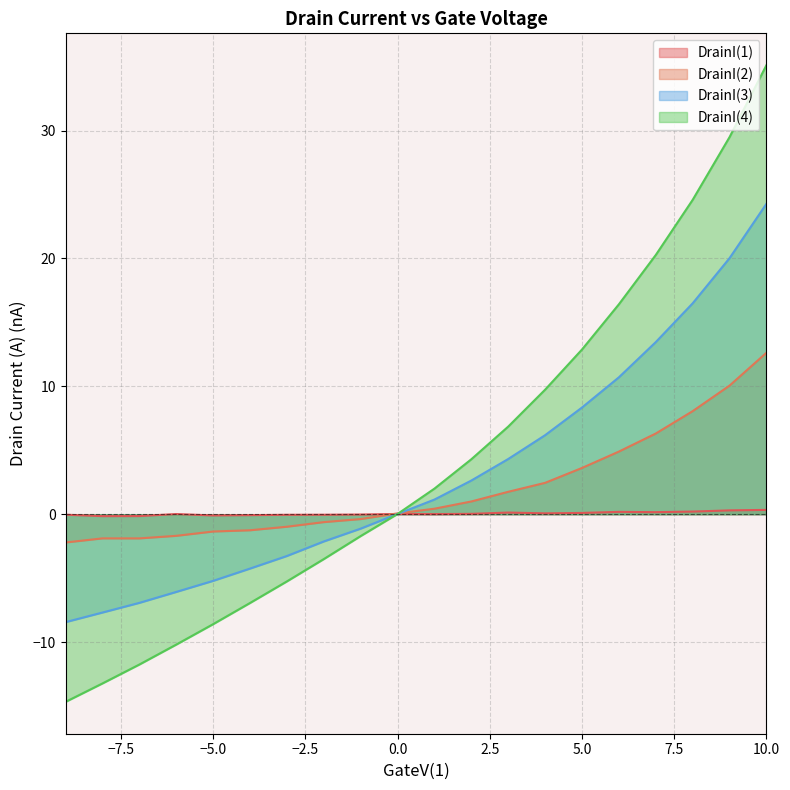

Which series changed the most between 3 and -7?

DrainI(4)